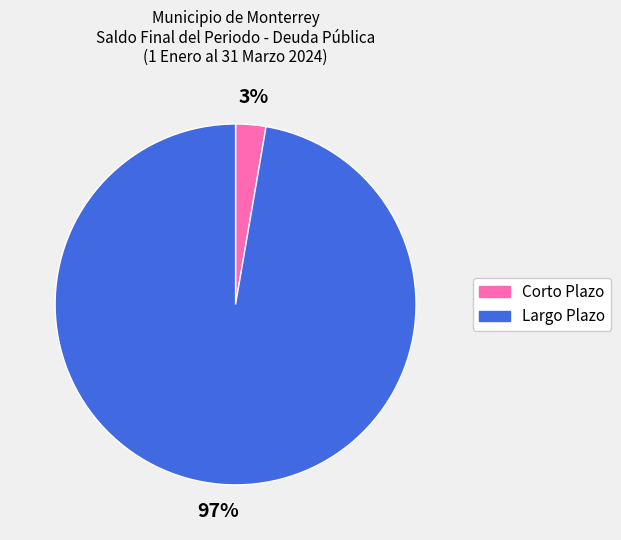

True or false: Corto Plazo accounts for 3% of the total.

True